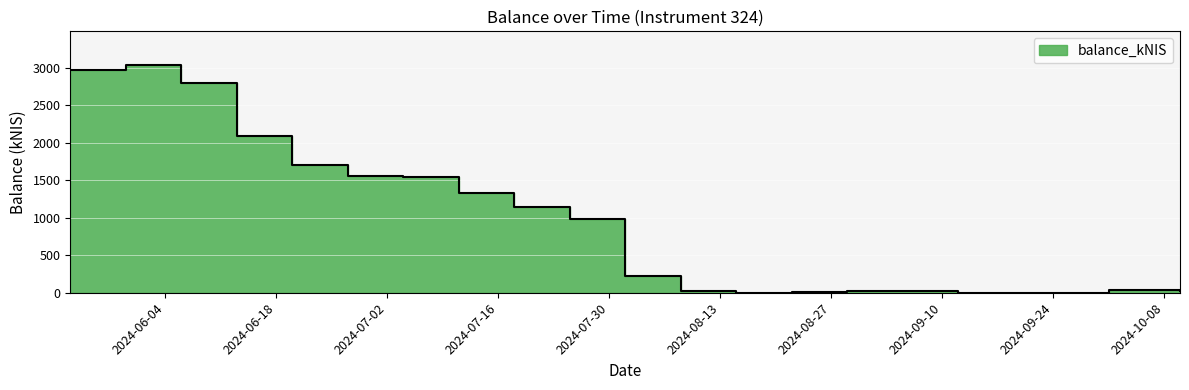

List the labels in order of value, smallest first.

2024-09-19, 2024-09-12, 2024-08-15, 2024-08-22, 2024-08-08, 2024-09-05, 2024-08-29, 2024-10-10, 2024-10-01, 2024-08-01, 2024-07-25, 2024-07-18, 2024-07-11, 2024-07-04, 2024-06-27, 2024-06-20, 2024-06-13, 2024-06-06, 2024-05-23, 2024-05-30